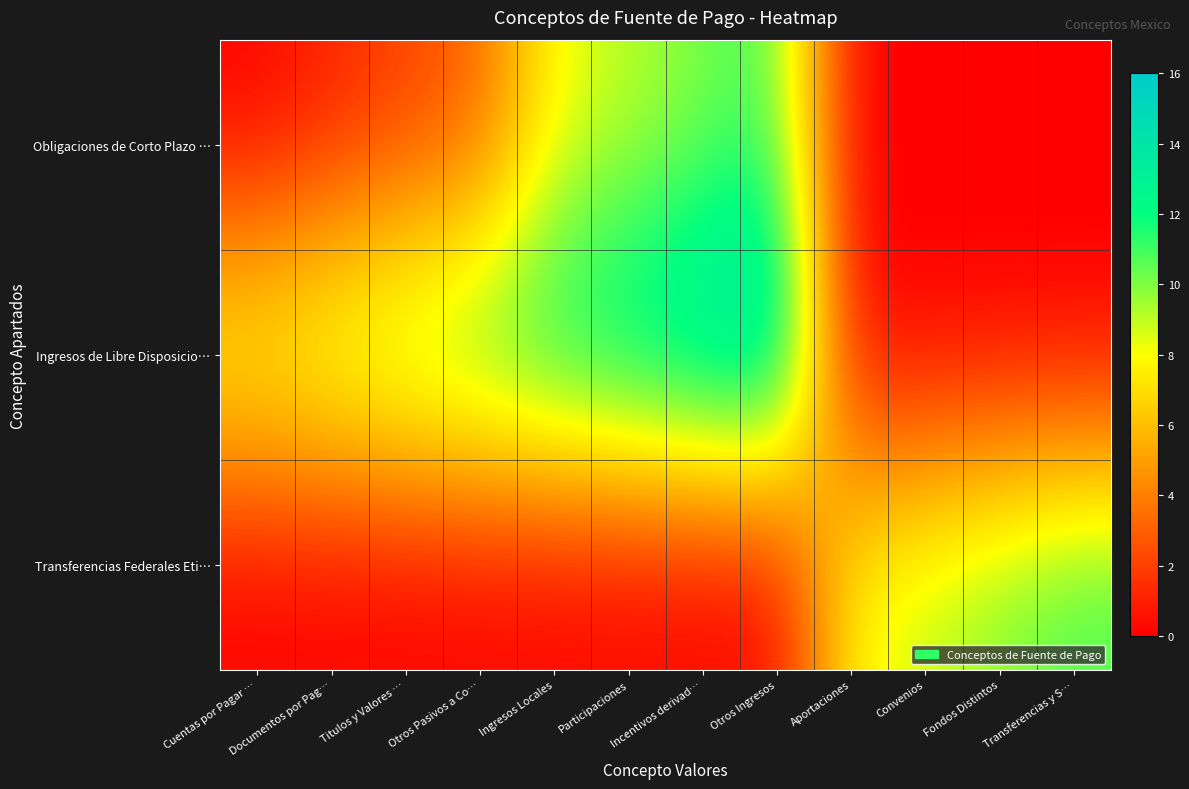

Which series has the widest spread of values?

Ingresos de Libre Disposicio…